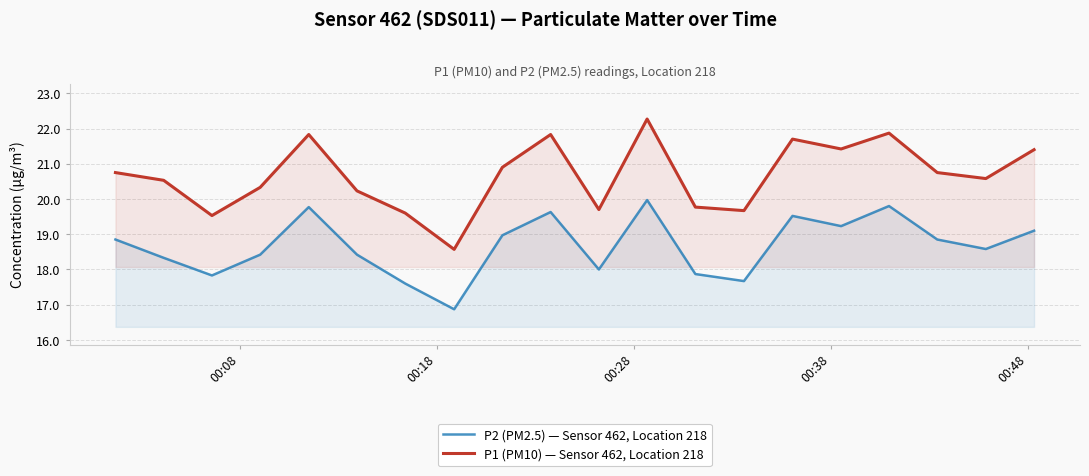

What is the average value of the P1 (PM10) — Sensor 462, Location 218 series?

20.7